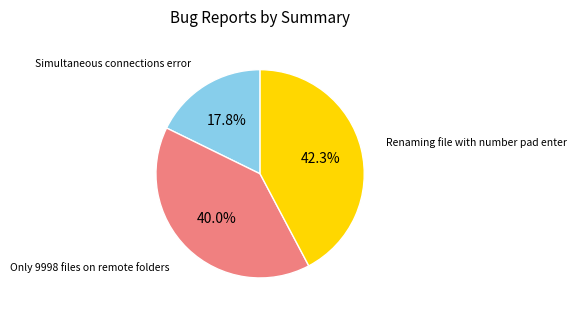

To the nearest percent, what is the average slice percentage?

33%